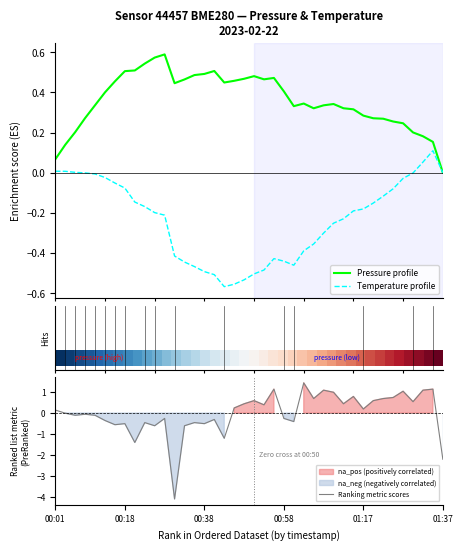

What is the maximum value shown in the chart?

1.4